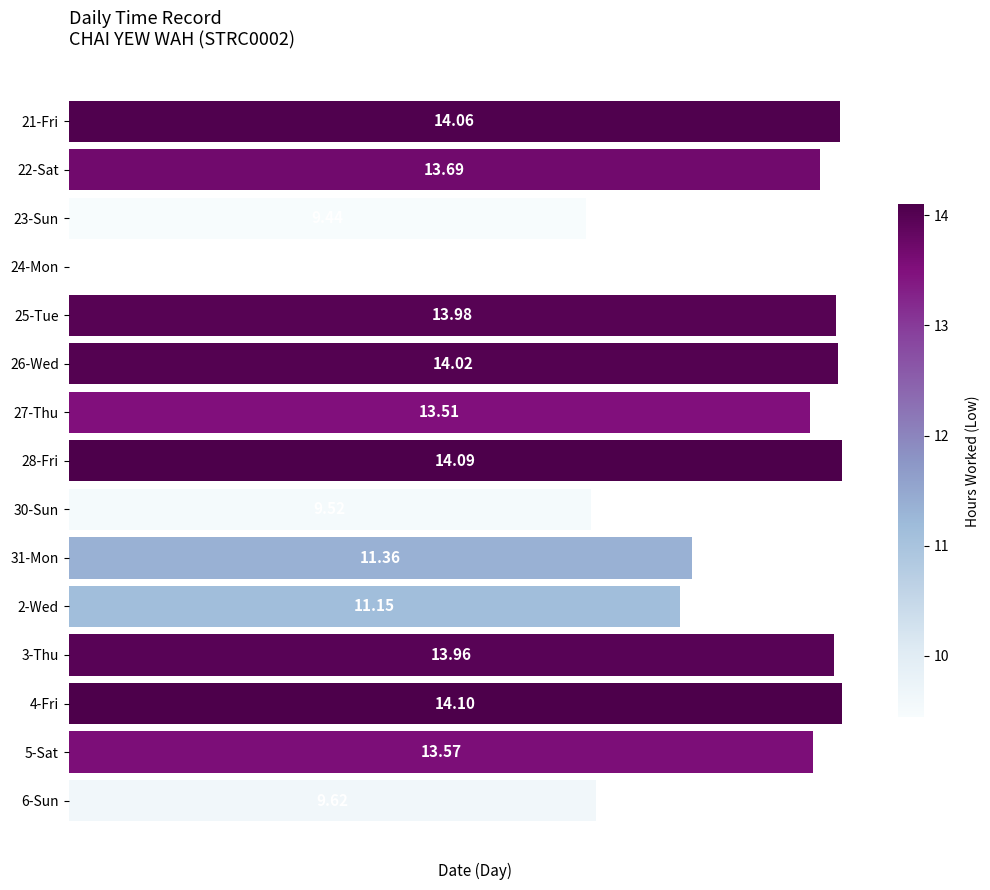

Which has a higher value, 24-Mon or 21-Fri?

21-Fri